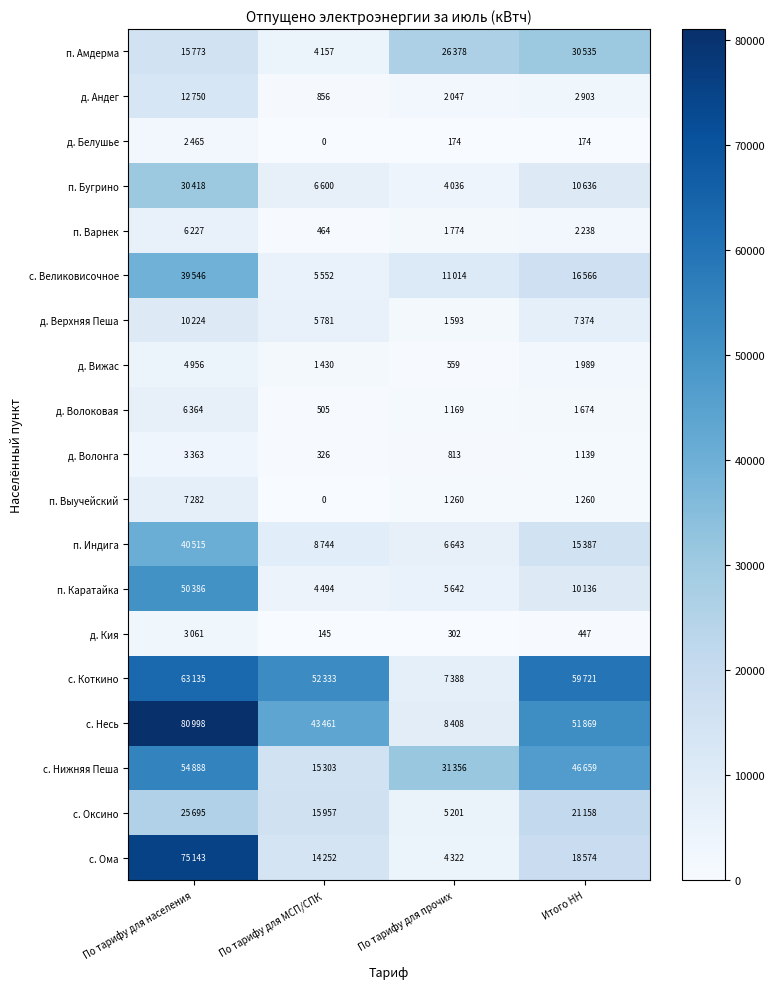

Between Итого НН and По тарифу для МСП/СПК, which is larger?

Итого НН